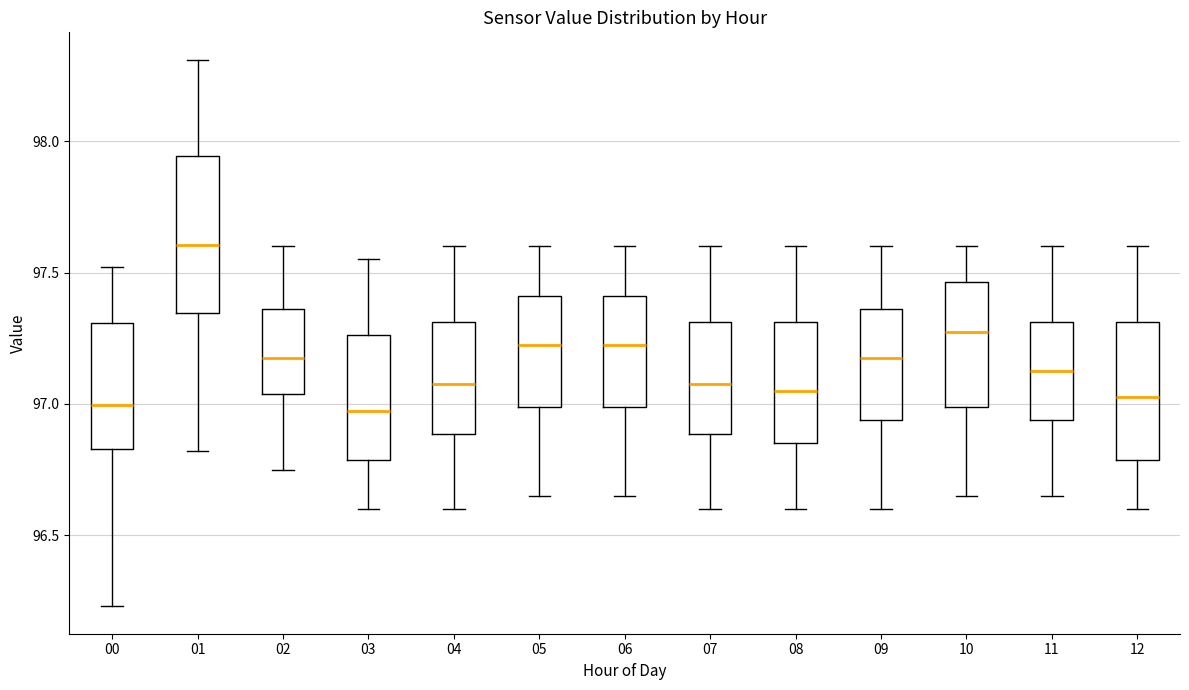

Reading left to right, transcribe this box plot: for each box, give where its median line is, the range the box spans, and where its two whiskers end, as read against the y-axis. The values are not printed on the chart, so give them approximately, as read against the axis.

00: median 97.00, box 96.85 to 97.30, whiskers 96.25 to 97.50
01: median 97.60, box 97.35 to 97.95, whiskers 96.80 to 98.30
02: median 97.20, box 97.05 to 97.35, whiskers 96.75 to 97.60
03: median 97.00, box 96.80 to 97.25, whiskers 96.60 to 97.55
04: median 97.10, box 96.90 to 97.30, whiskers 96.60 to 97.60
05: median 97.25, box 97.00 to 97.40, whiskers 96.65 to 97.60
06: median 97.25, box 97.00 to 97.40, whiskers 96.65 to 97.60
07: median 97.10, box 96.90 to 97.30, whiskers 96.60 to 97.60
08: median 97.05, box 96.85 to 97.30, whiskers 96.60 to 97.60
09: median 97.20, box 96.95 to 97.35, whiskers 96.60 to 97.60
10: median 97.30, box 97.00 to 97.45, whiskers 96.65 to 97.60
11: median 97.15, box 96.95 to 97.30, whiskers 96.65 to 97.60
12: median 97.05, box 96.80 to 97.30, whiskers 96.60 to 97.60